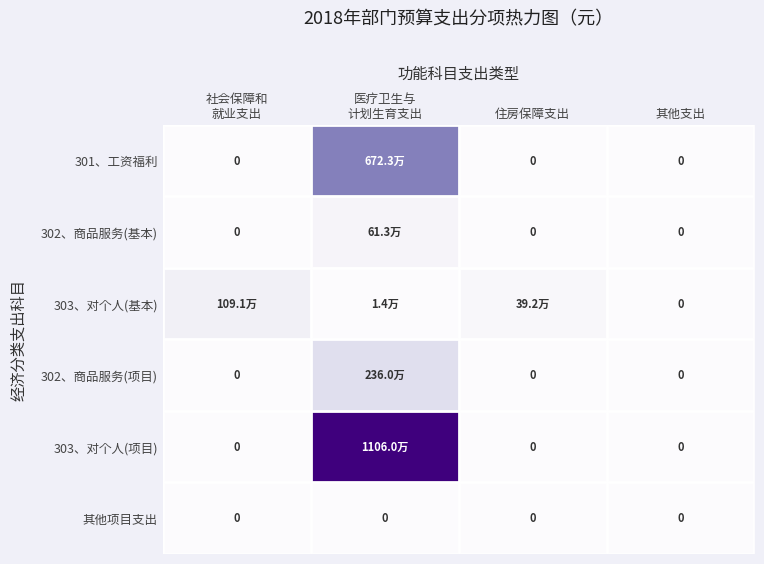

At which label is 302、商品服务(基本) closest to 306500?

社会保障和 就业支出